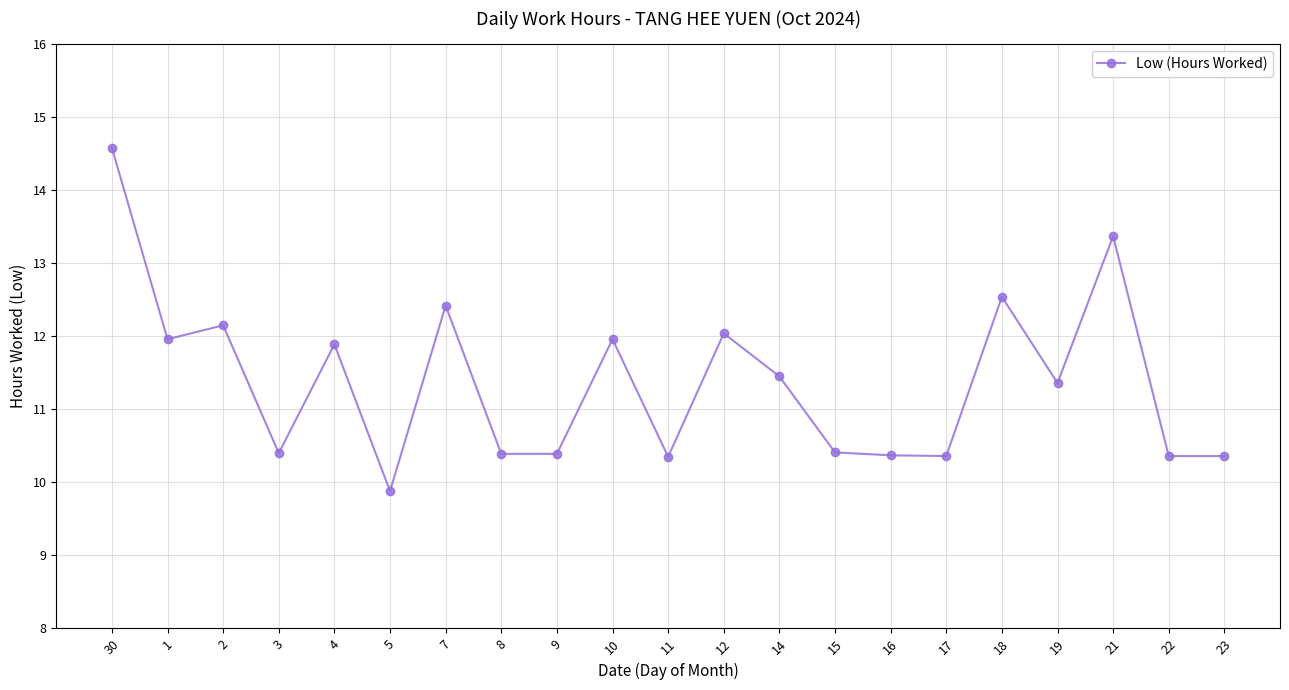

What is the label of the 20th point from the right?

1